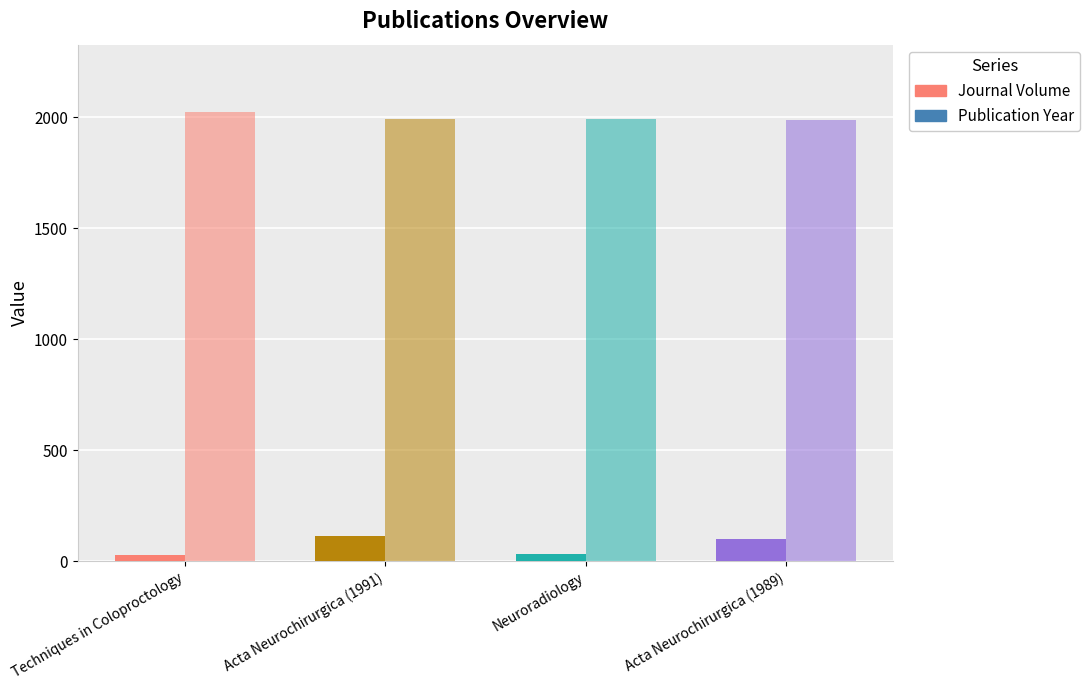

What is the value of the Journal Volume bar at the 3rd from the left?

33